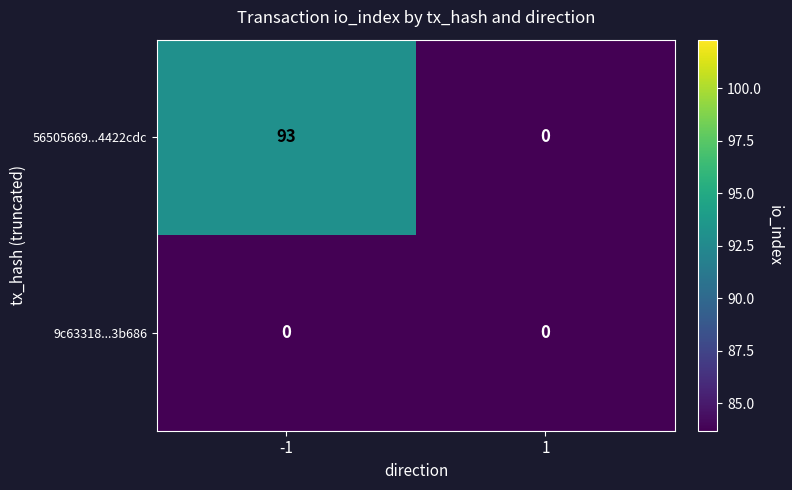

At -1, list the series in order from largest to smallest.

56505669...4422cdc, 9c63318...3b686